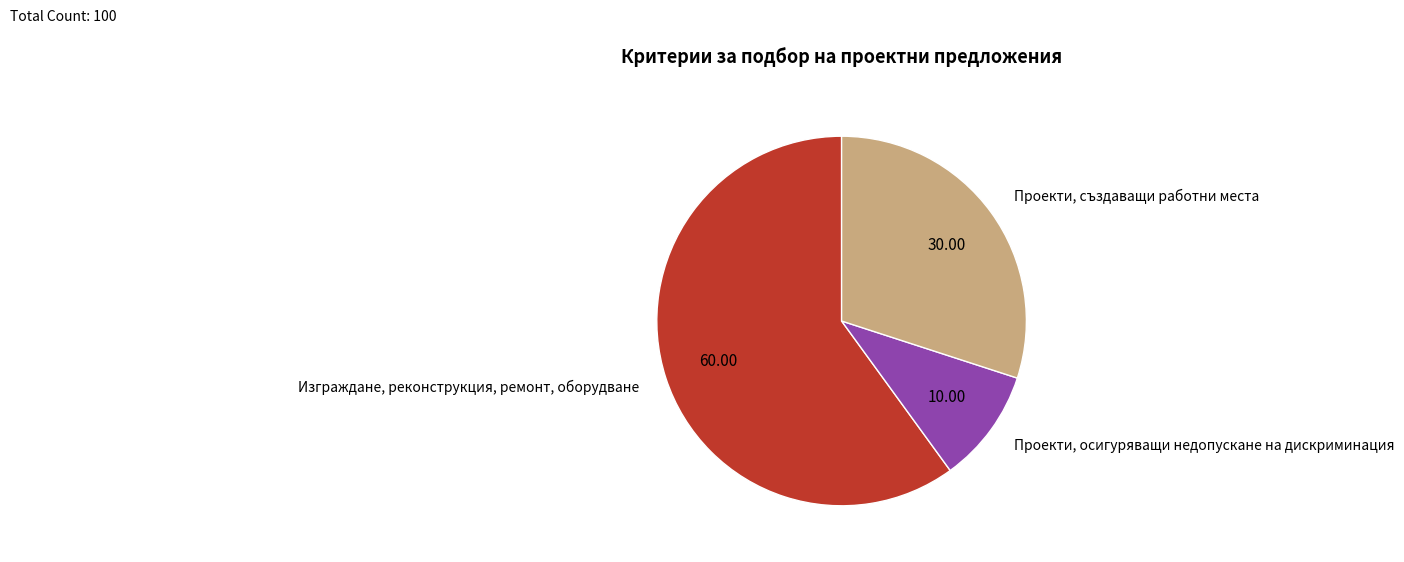

Is there a majority slice in this chart?

Yes